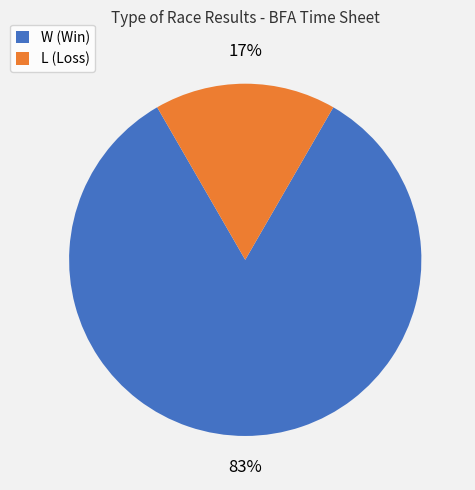

Which category has the biggest portion of the pie?

W (Win)